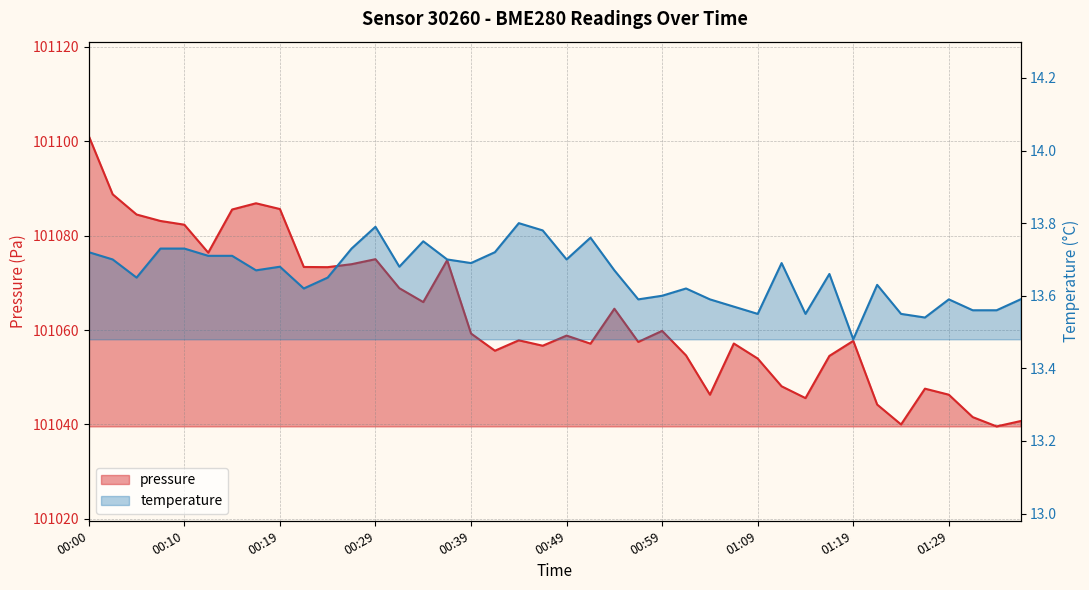

At 00:15, list the series in order from smallest to largest.

temperature, pressure